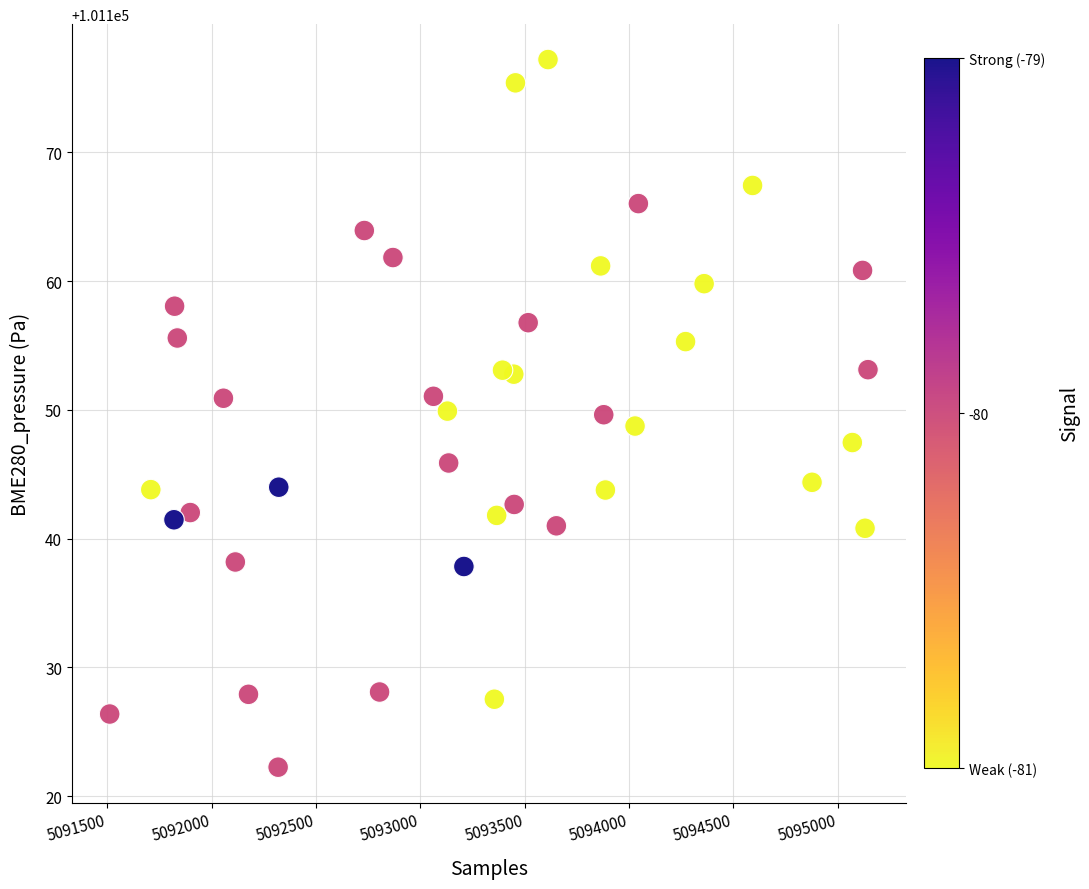

What is the range of Y values (max minus min)?

55.0